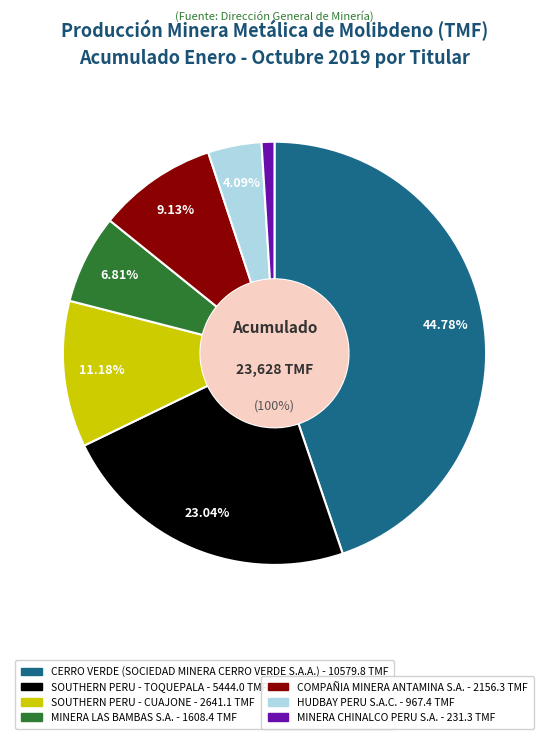

True or false: MINERA LAS BAMBAS S.A. accounts for 15% of the total.

False